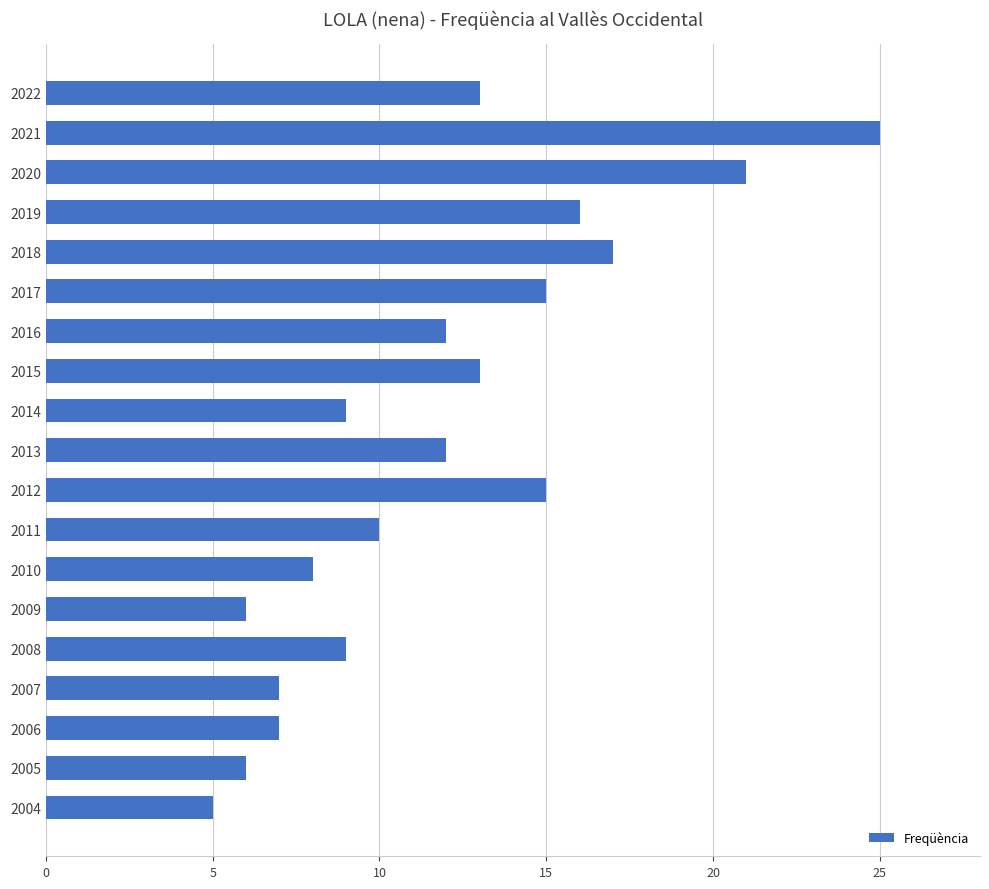

What is the average value?

12